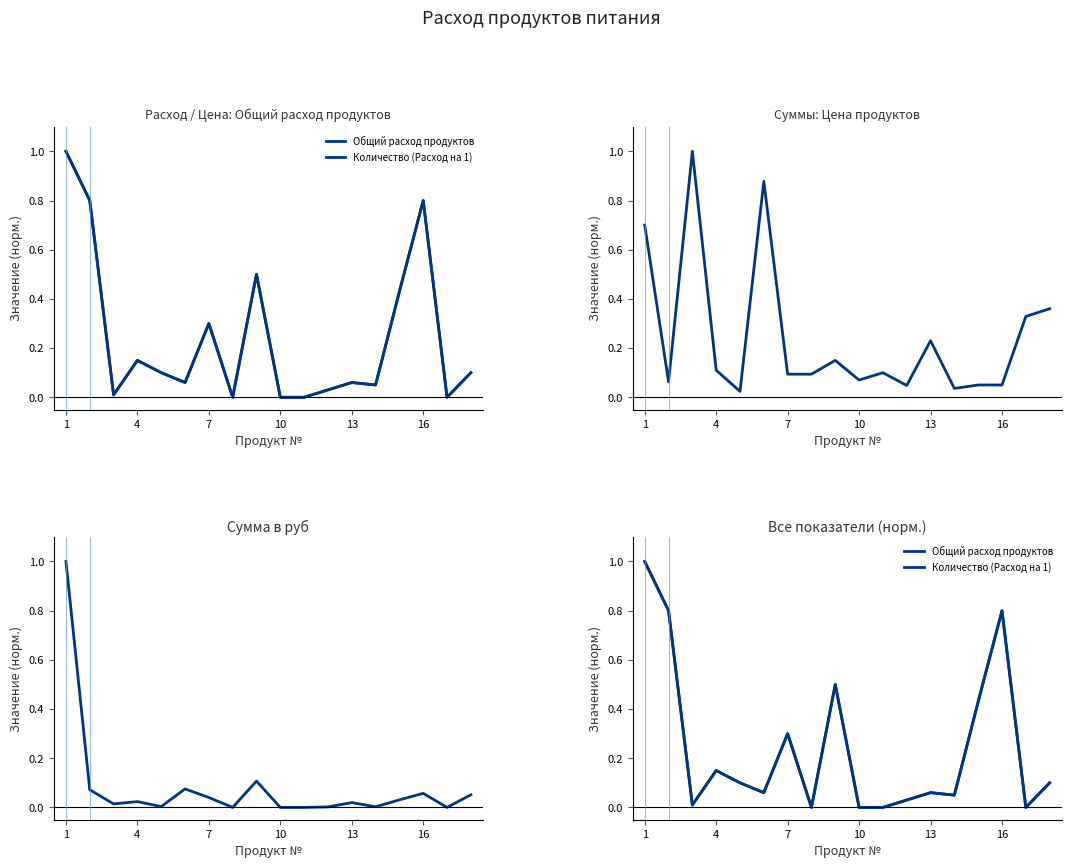

How many interior local peaks does the Цена series have?

5